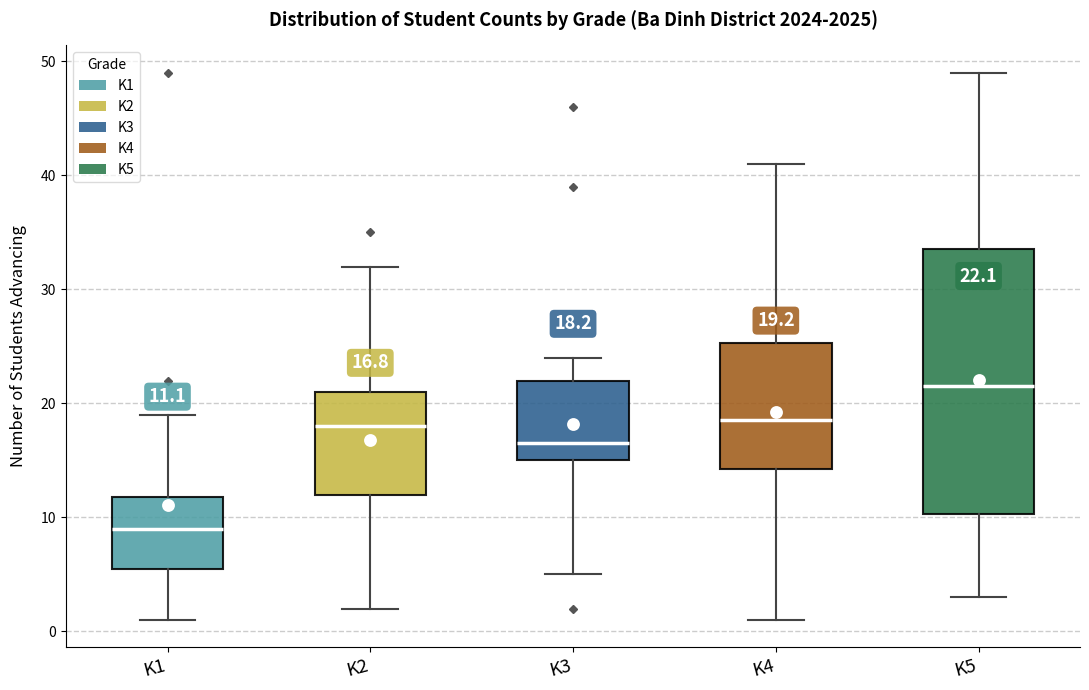

Which box is the tallest, from its lower edge to its upper edge?

K5